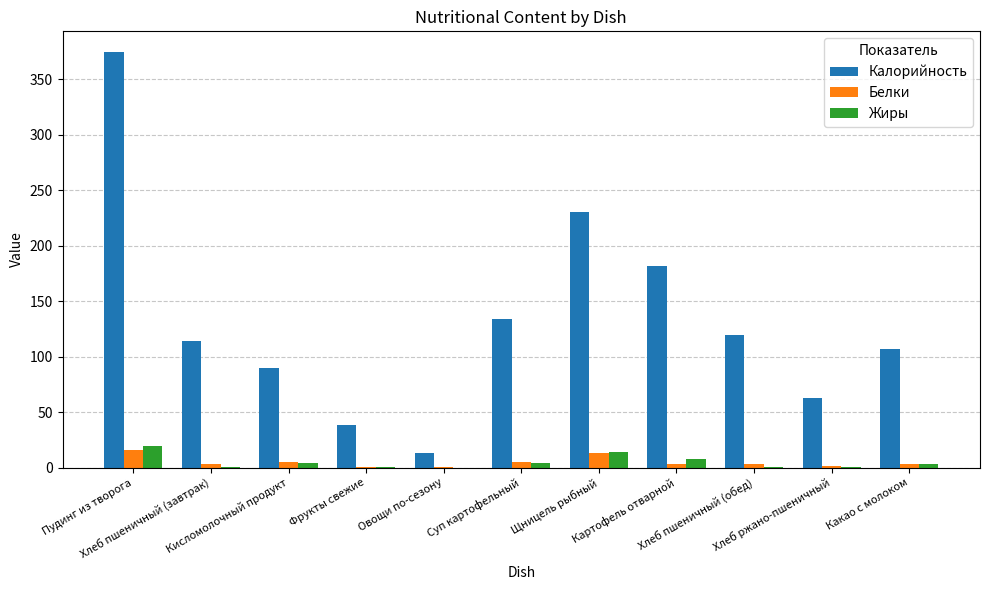

What is the maximum value shown in the chart?

374.5